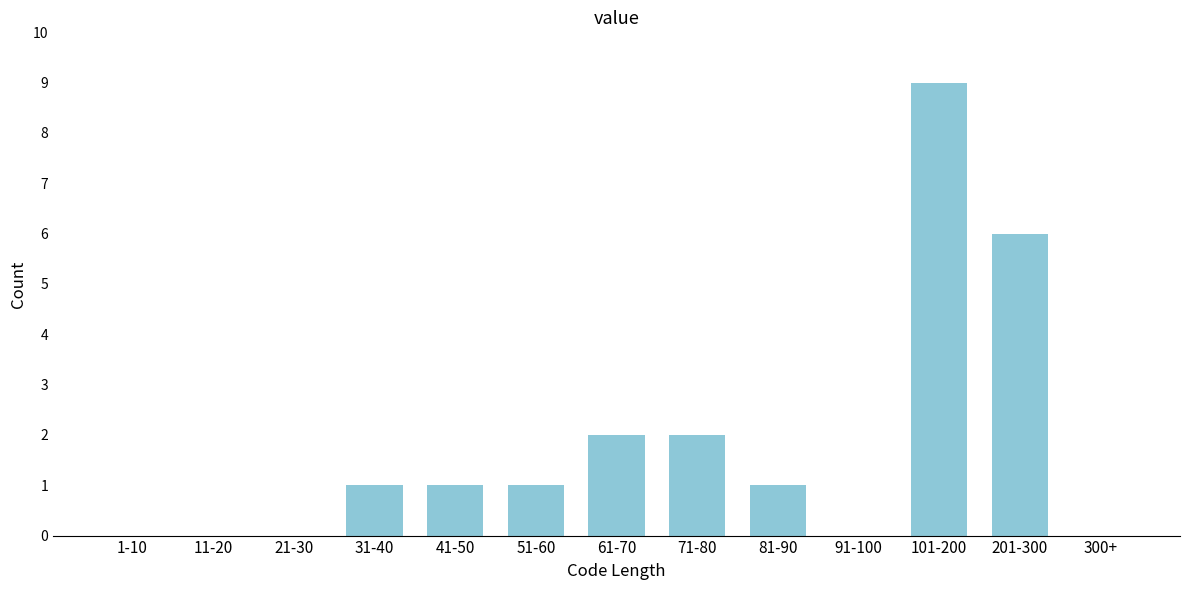

Reading right to left, transcribe all the data shown in this chart.

300+=0	201-300=6	101-200=9	91-100=0	81-90=1	71-80=2	61-70=2	51-60=1	41-50=1	31-40=1	21-30=0	11-20=0	1-10=0